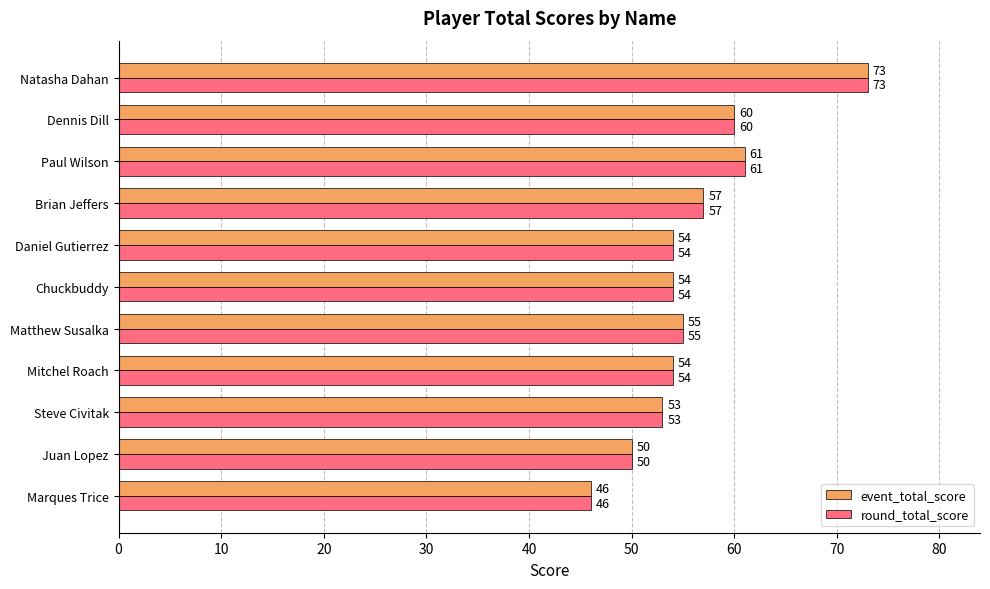

What is the minimum value shown in the chart?

46